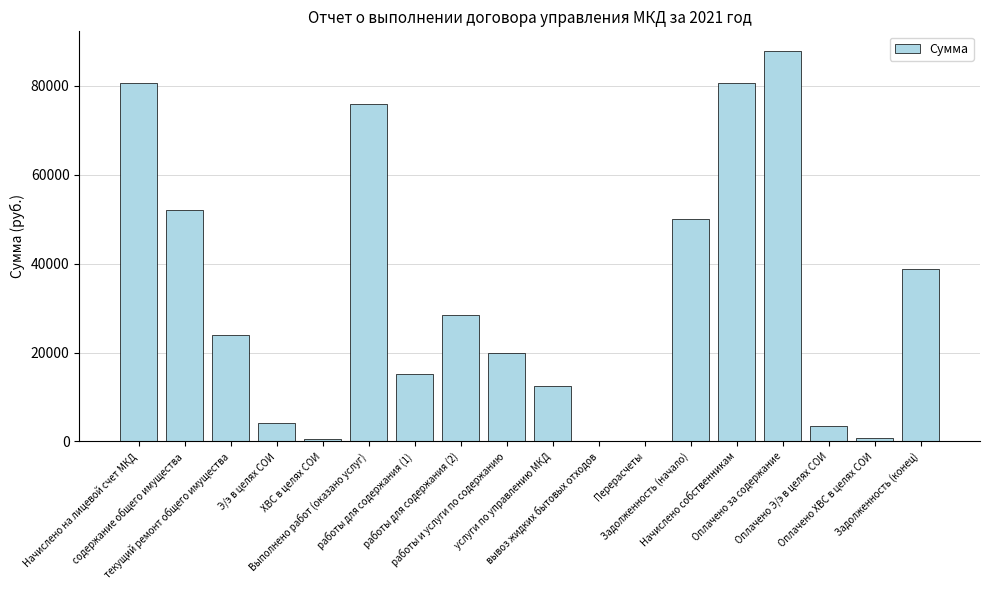

What is the sum of all values?

574842.8